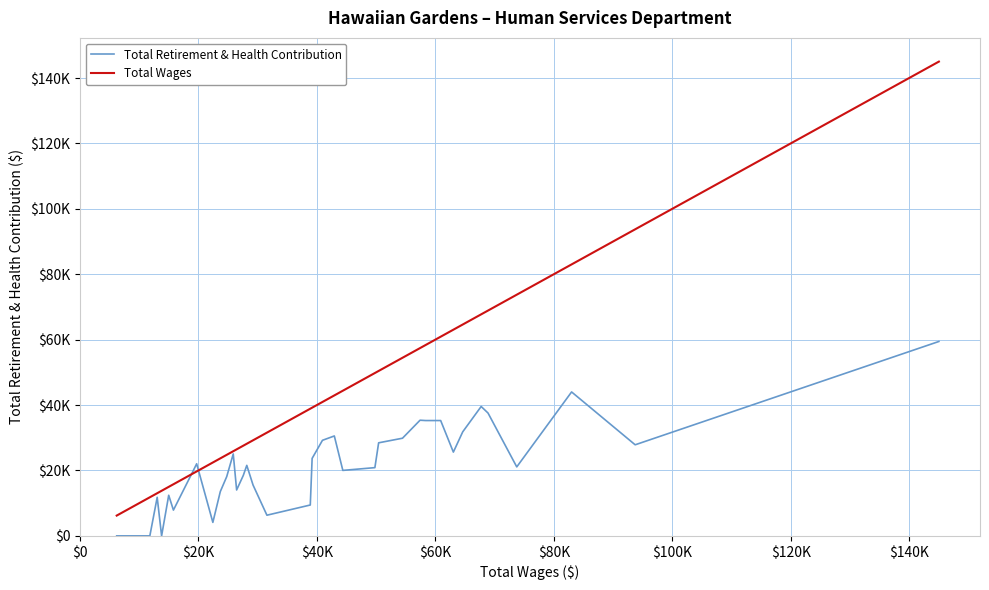

Reading left to right, extract all data points from this chart.

Total Retirement & Health Contribution: 0	0	0	0	0	0	11791	0	12417	7880	19725	22047	4125	13539	18113	25054	14034	18502	21561	15554	6321	9440	23695	29224	30550	20022	20865	28455	29861	35366	35263	35264	25616	31809	39562	37562	21091	44009	27851	59441
Total Wages: 6206	9149	10003	10022	10286	11802	13043	13788	14987	15783	19073	19707	22441	23697	24780	25883	26454	27584	28168	29225	31568	38889	39201	40946	42948	44385	49796	50428	54456	57420	58361	60901	63045	64625	67738	68895	73748	83006	93738	145015